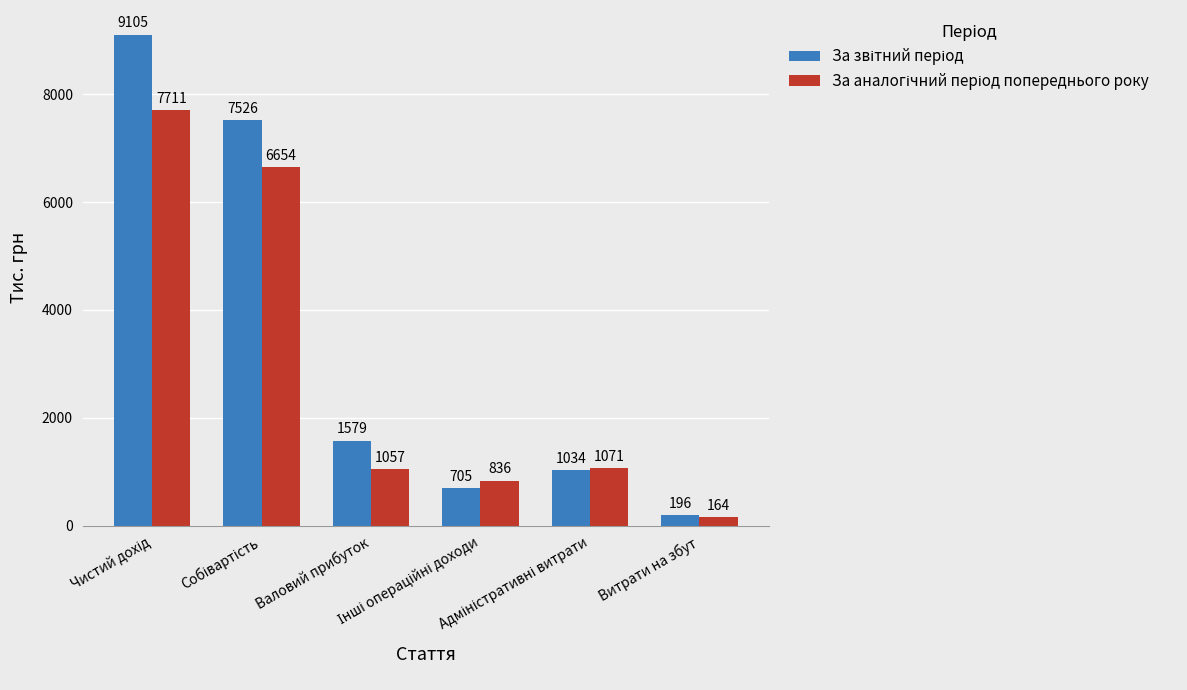

What is the minimum value shown in the chart?

164